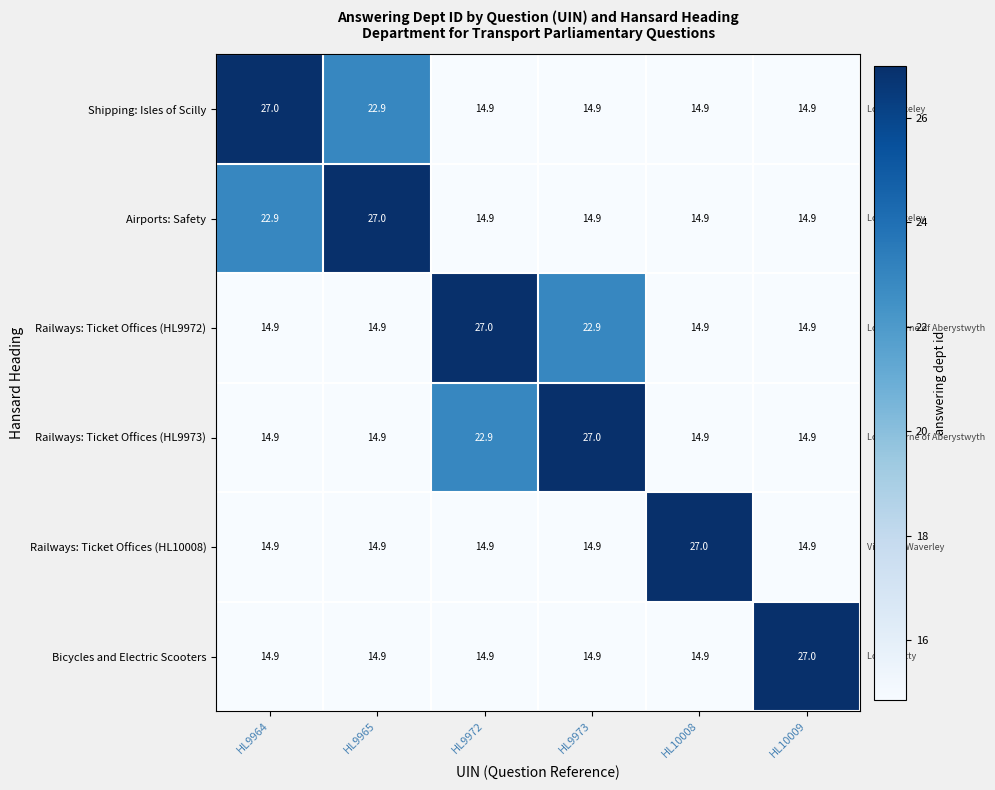

What is the difference between the maximum and minimum values in the Railways: Ticket Offices (HL9973) series?

12.1